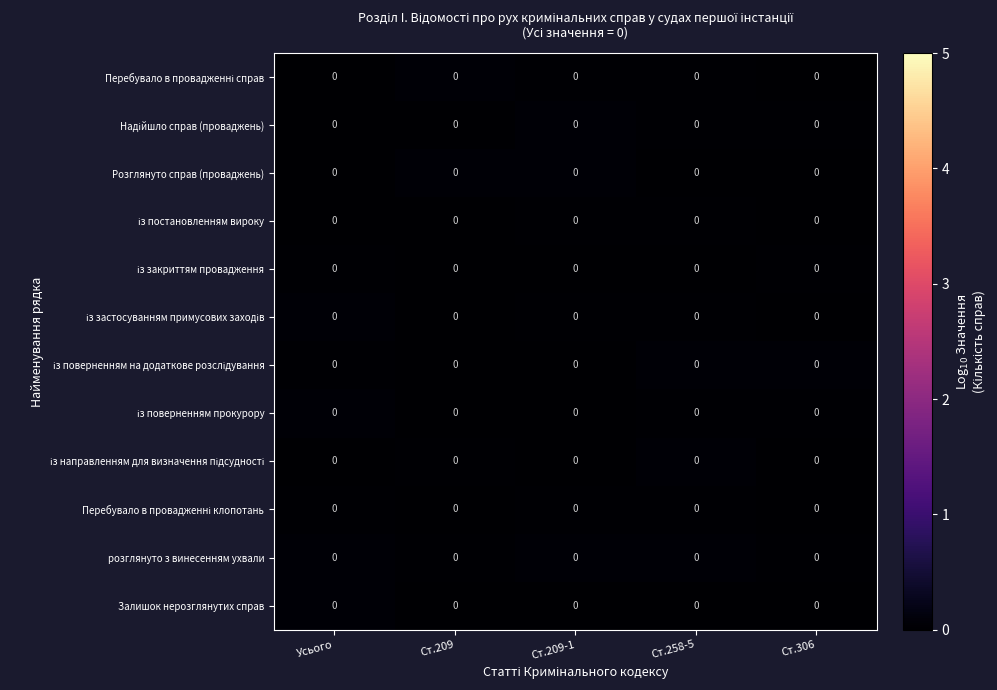

Rank the series by their maximum value, from lowest to highest.

із постановленням вироку, із закриттям провадження, Перебувало в провадженні клопотань, із застосуванням примусових заходів, із поверненням прокурору, Надійшло справ (проваджень), із направленням для визначення підсудності, Залишок нерозглянутих справ, Перебувало в провадженні справ, із поверненням на додаткове розслідування, розглянуто з винесенням ухвали, Розглянуто справ (проваджень)